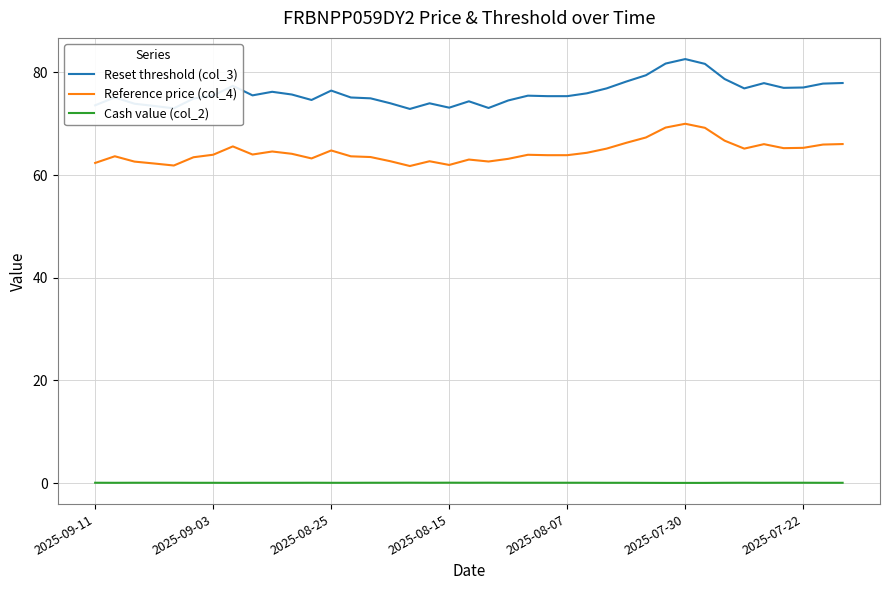

True or false: Cash value (col_2) and Reference price (col_4) cross at least once.

False